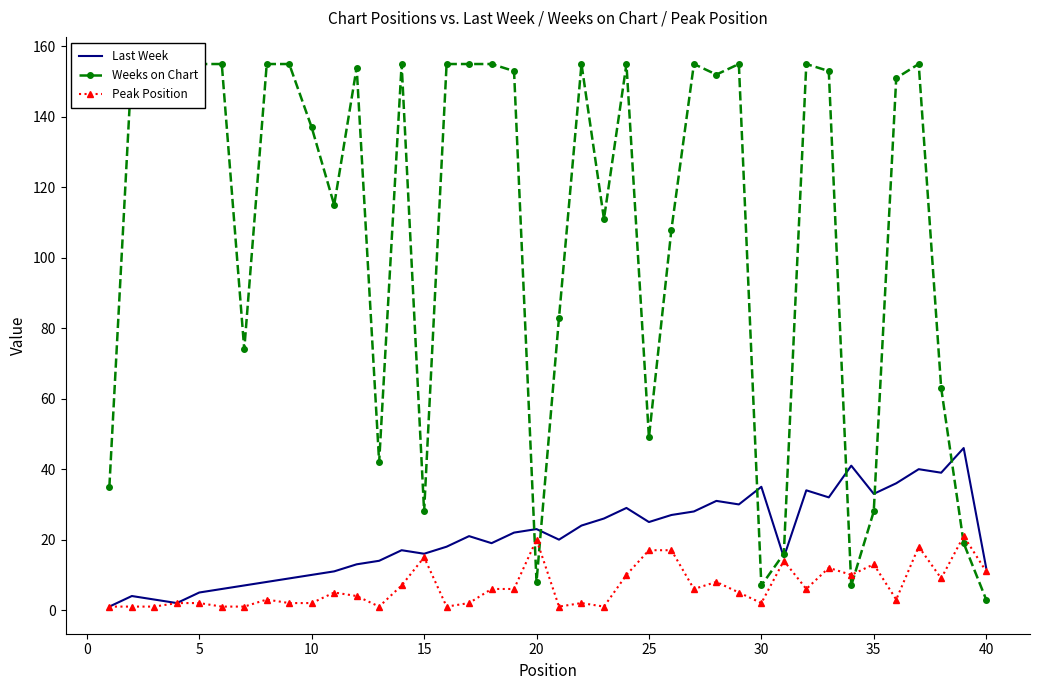

Is it true that Last Week equals 10 at 10?

True